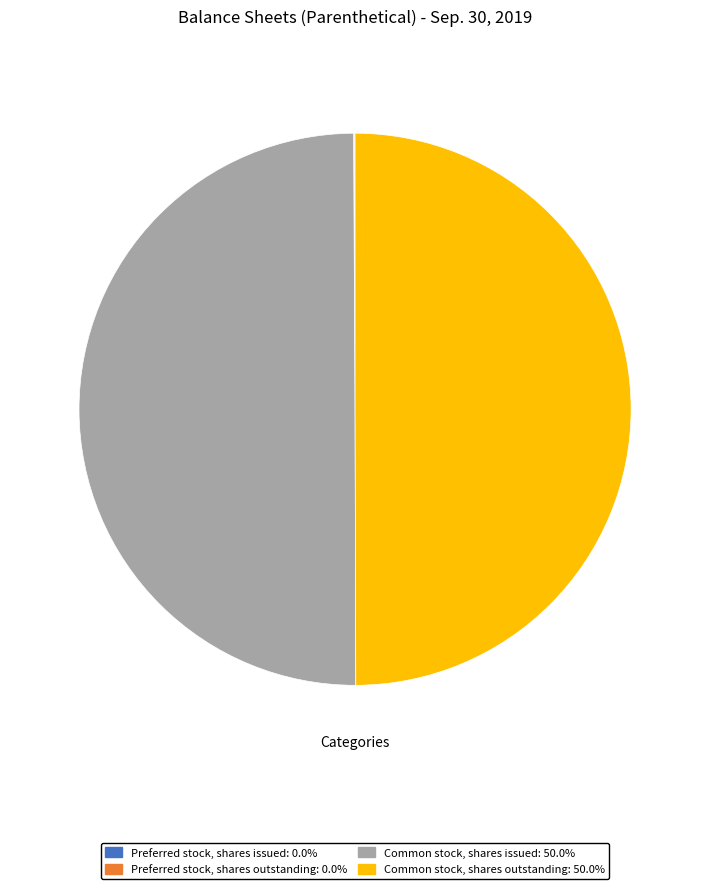

The Preferred stock, shares issued slice represents 11% of the pie. True or false?

False